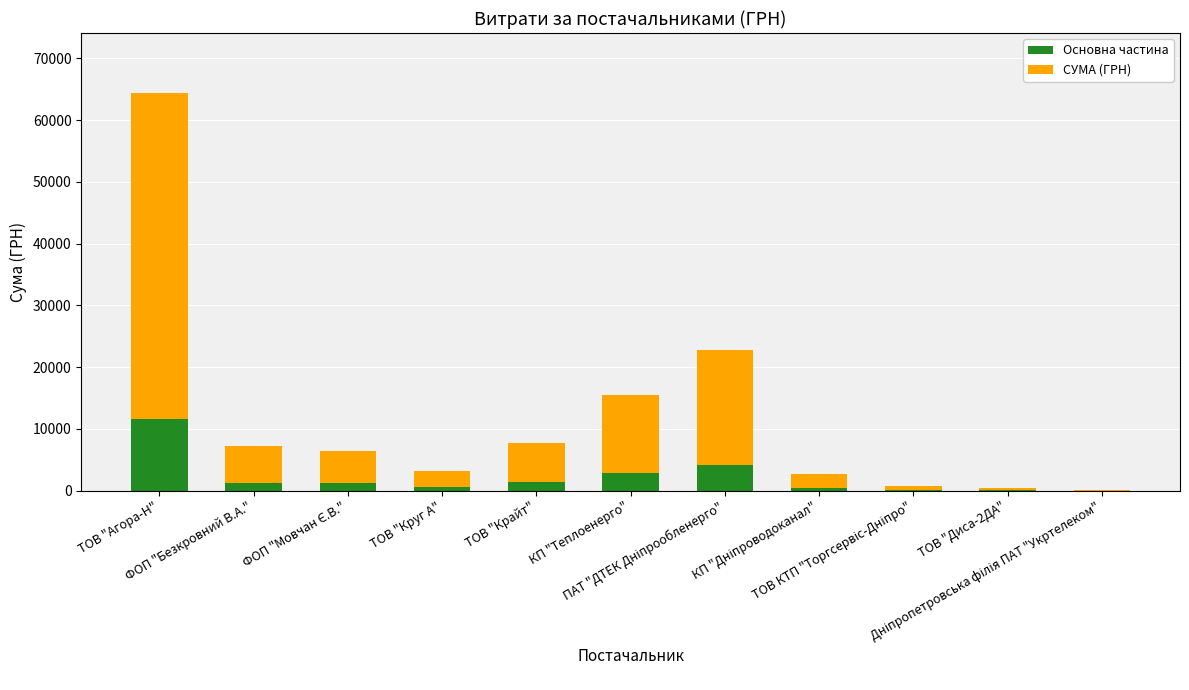

What is the sum of all Основна частина values?

23672.1